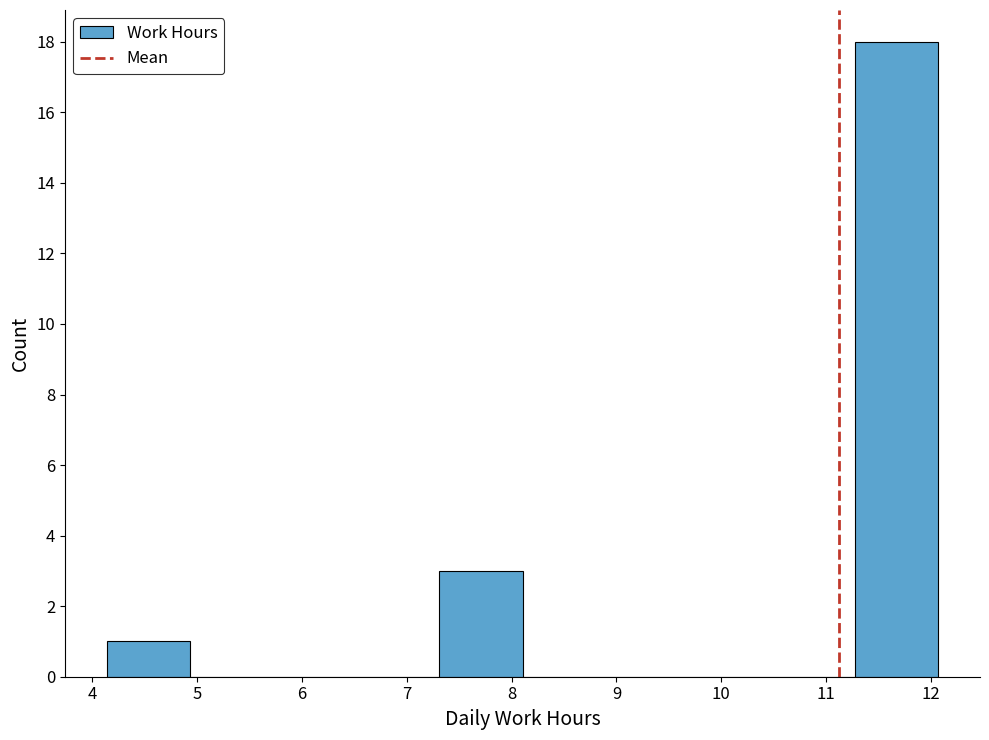

Over which range of the x-axis is the bar tallest?

11.3 to 12.1